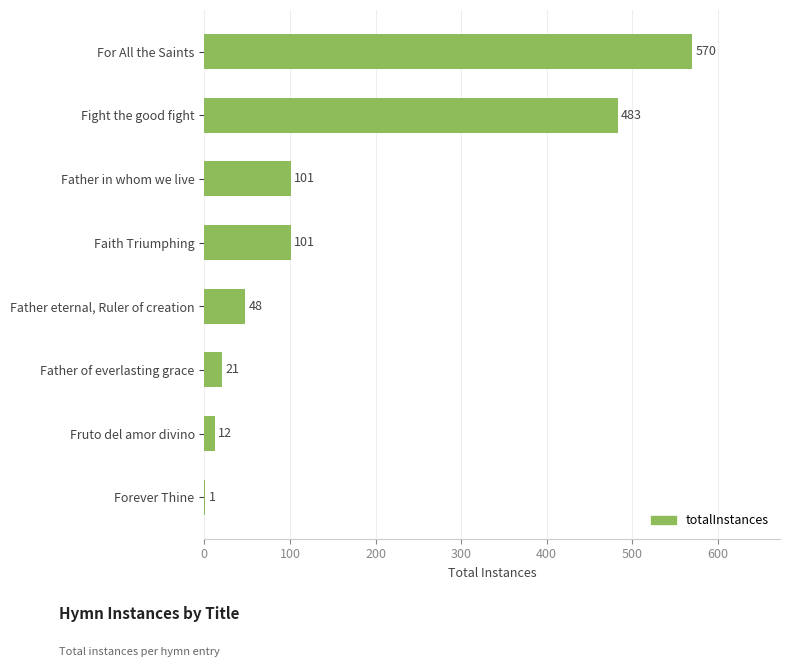

Is it true that the value at For All the Saints is 570?

True